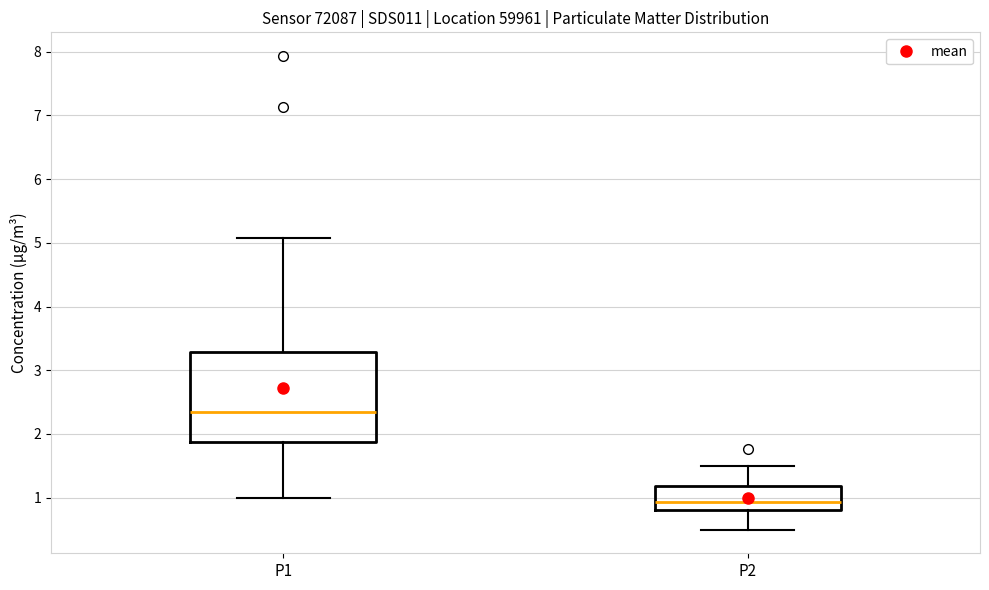

Reading left to right, transcribe this box plot: for each box, give where its median line is, the range the box spans, and where its two whiskers end, as read against the y-axis. The values are not printed on the chart, so give them approximately, as read against the axis.

P1: median 2.4, box 1.9 to 3.3, whiskers 1.0 to 5.1
P2: median 0.9, box 0.8 to 1.2, whiskers 0.5 to 1.5